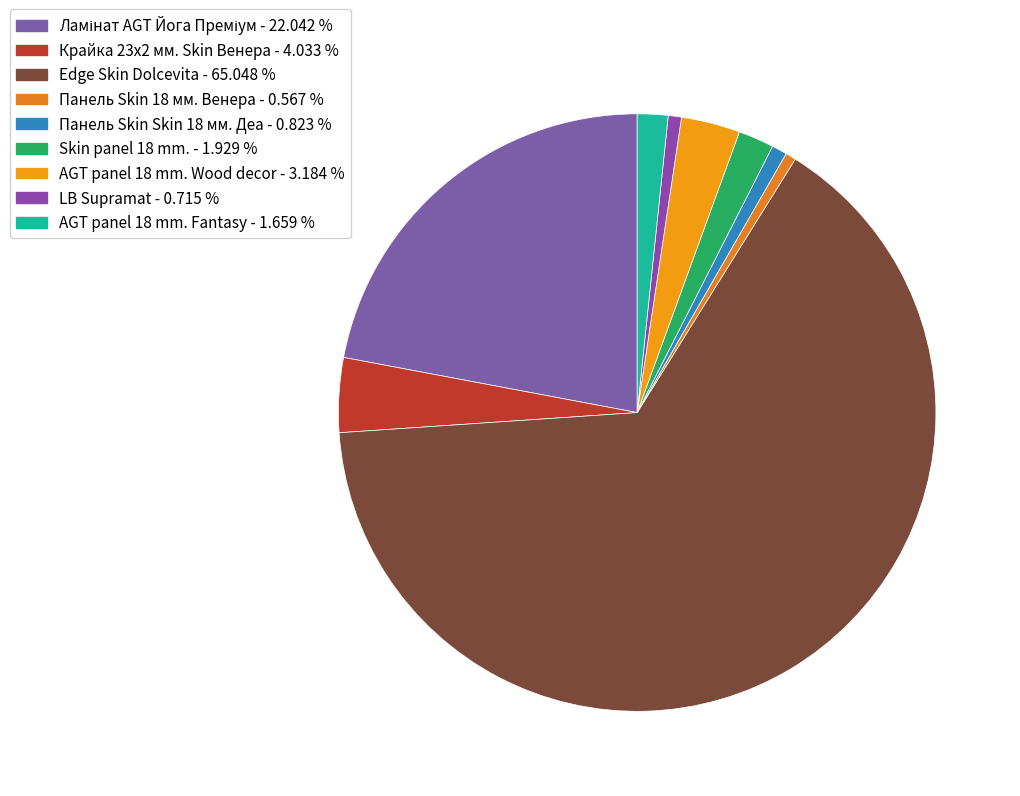

Which has a higher value, AGT panel 18 mm. Fantasy or Крайка 23x2 мм. Skin Венера?

Крайка 23x2 мм. Skin Венера